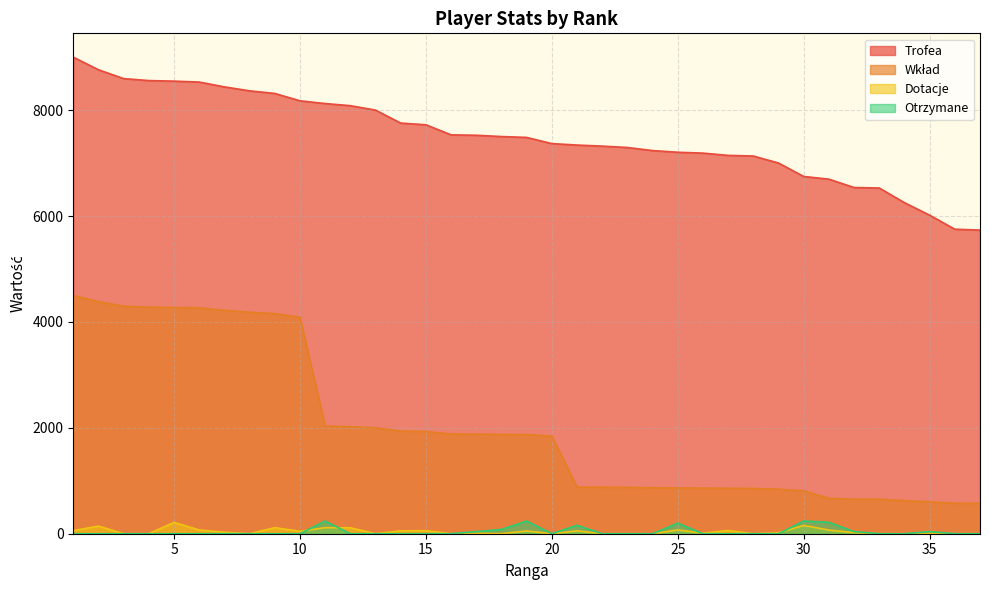

The Dotacje series shows 309 at 5. True or false?

False